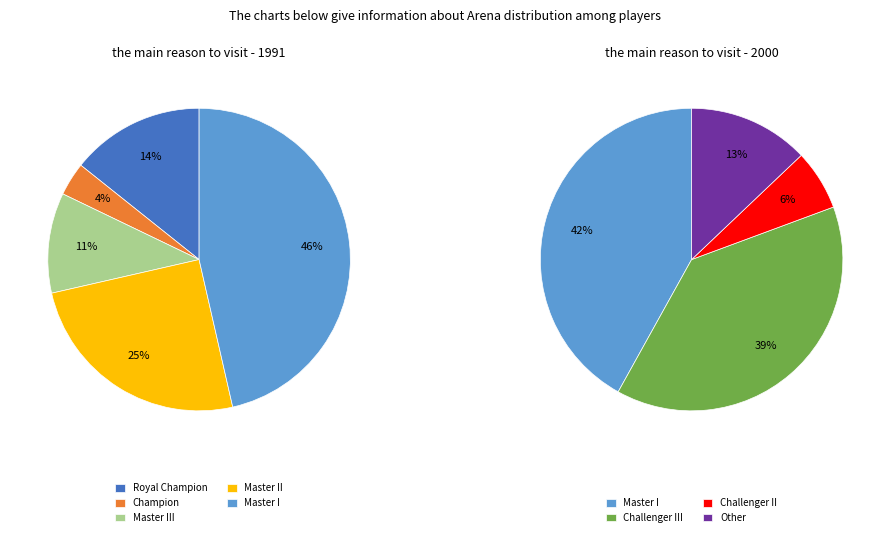

Which slice is the smallest?

Champion